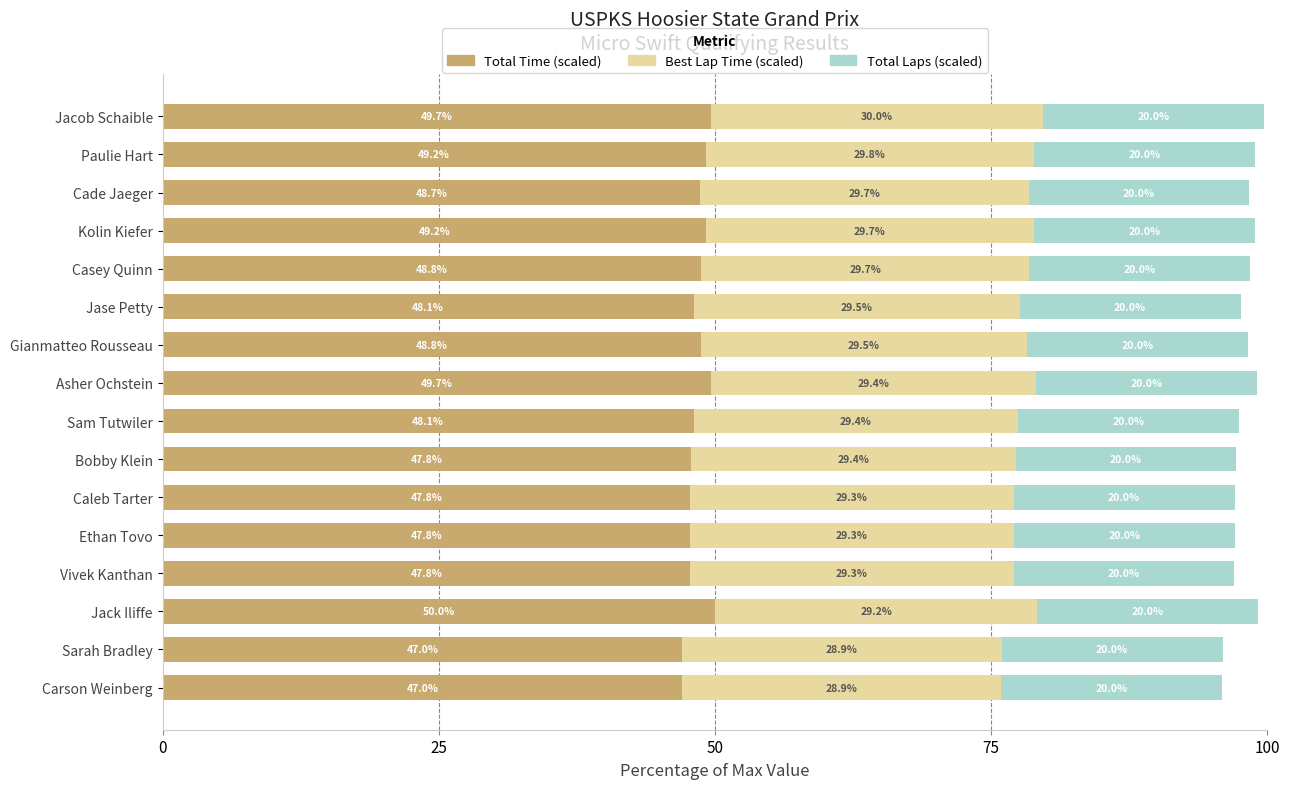

What is the maximum value for Total Time (scaled)?

50.0